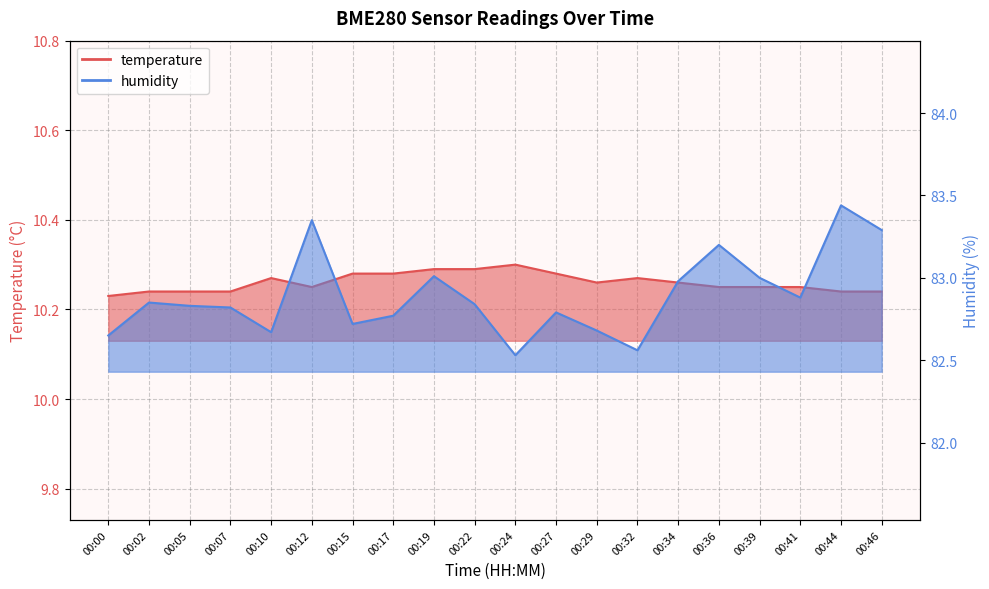

How many interior local valleys does the humidity series have?

5